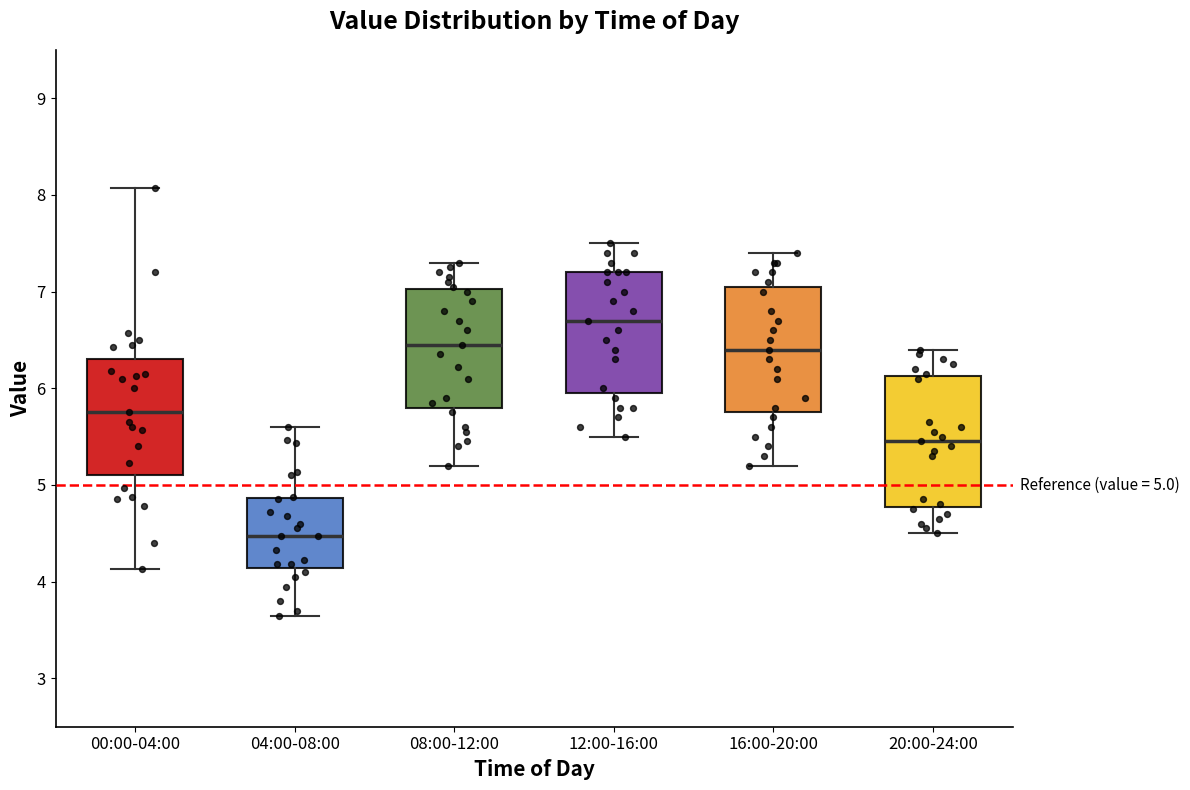

Which box's median line is the lowest?

04:00-08:00